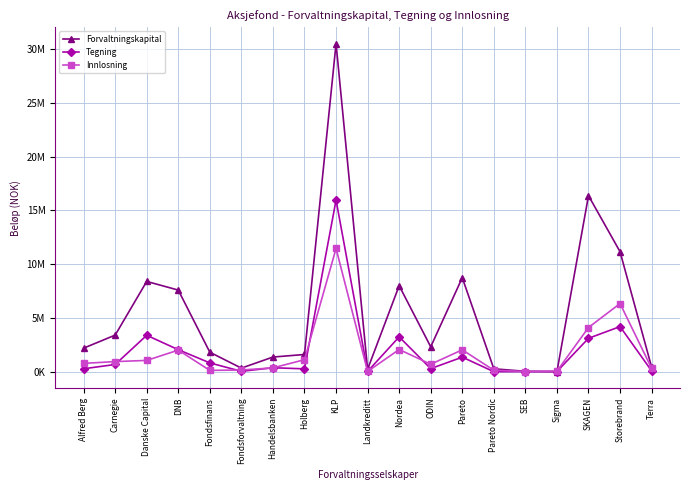

At which category is the sum across all series the highest?

KLP